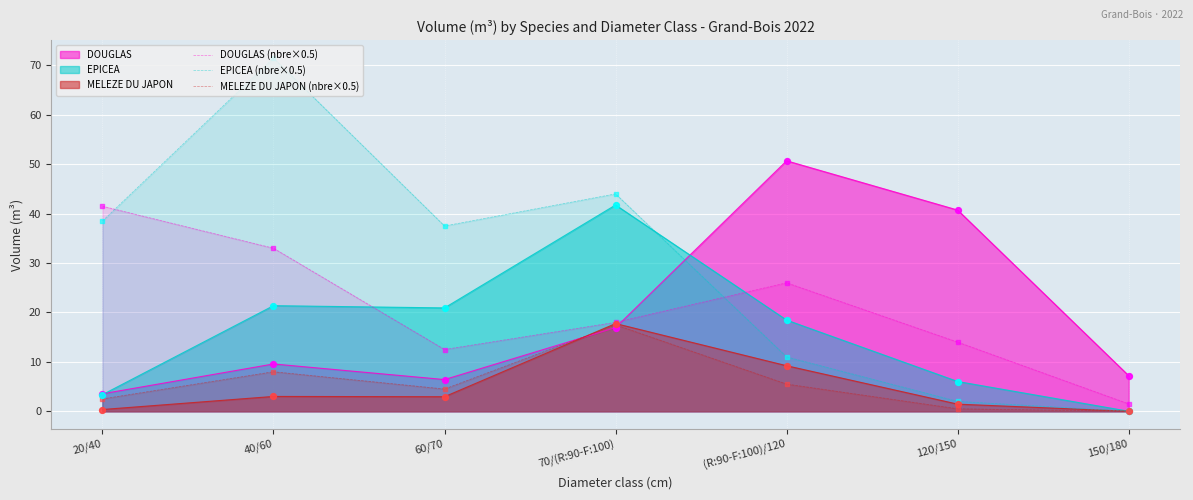

At which category is the sum across all series the highest?

70/(R:90-F:100)